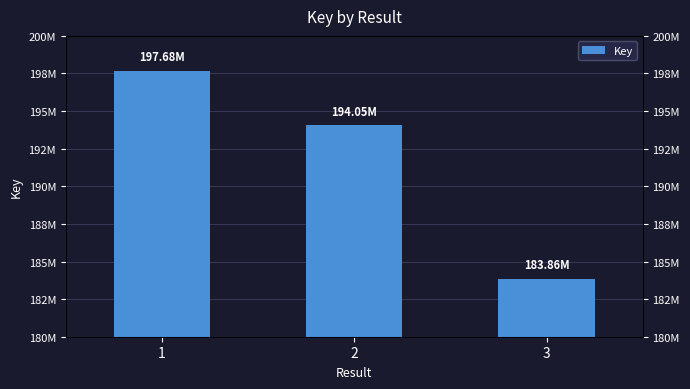

What is the value of the 3rd bar from the left?

183862339